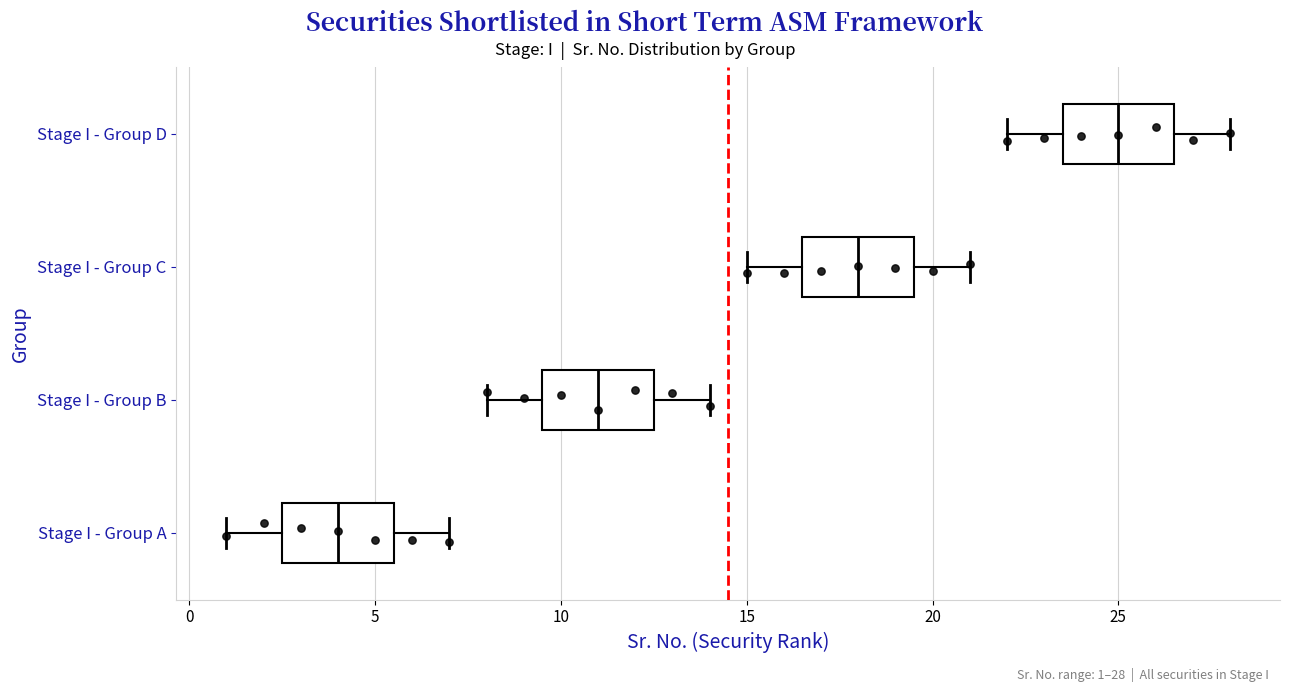

Reading bottom to top, transcribe this box plot: for each box, give where its median line is, the range the box spans, and where its two whiskers end, as read against the x-axis. The values are not printed on the chart, so give them approximately, as read against the axis.

Stage I - Group A: median 4.0, box 2.5 to 5.5, whiskers 1.0 to 7.0
Stage I - Group B: median 11.0, box 9.5 to 12.5, whiskers 8.0 to 14.0
Stage I - Group C: median 18.0, box 16.5 to 19.5, whiskers 15.0 to 21.0
Stage I - Group D: median 25.0, box 23.5 to 26.5, whiskers 22.0 to 28.0